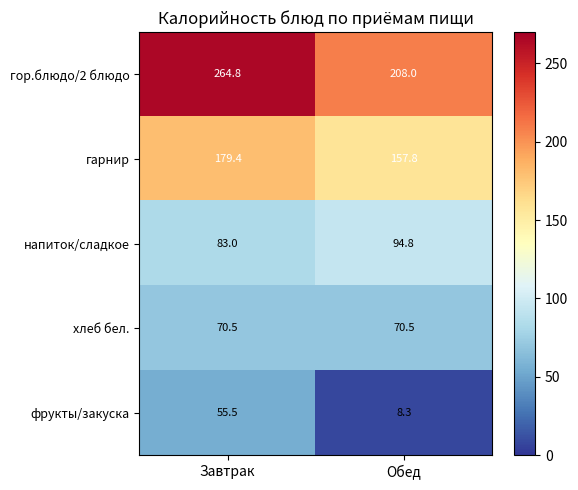

Rank the series at Обед from lowest to highest value.

фрукты/закуска, хлеб бел., напиток/сладкое, гарнир, гор.блюдо/2 блюдо